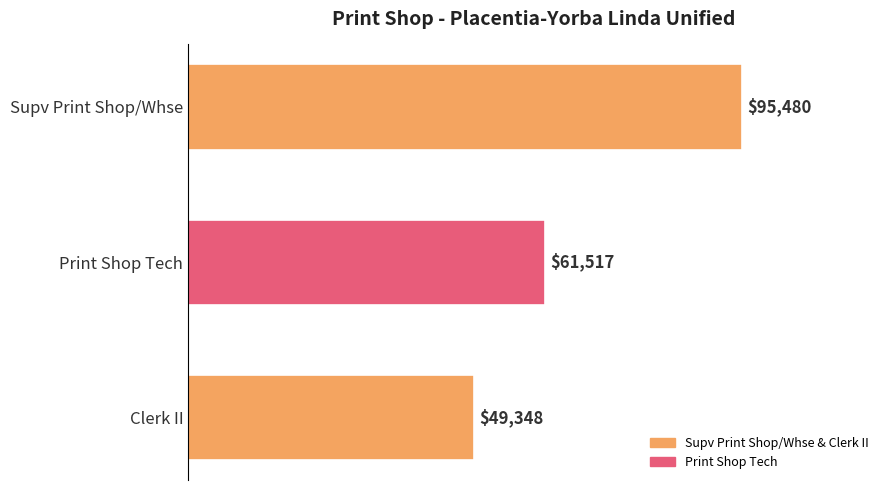

Is it true that the value at Clerk II is 79749?

False